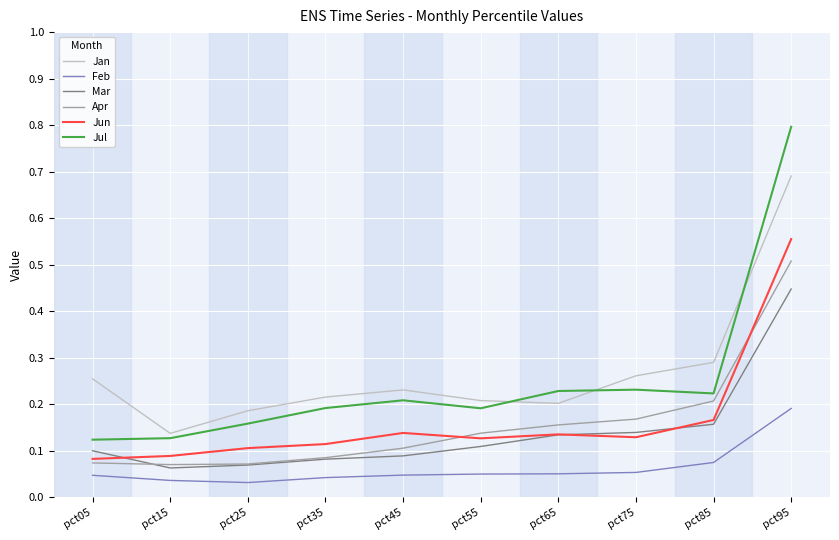

The value of Jan at pct65 is 0.2. True or false?

True